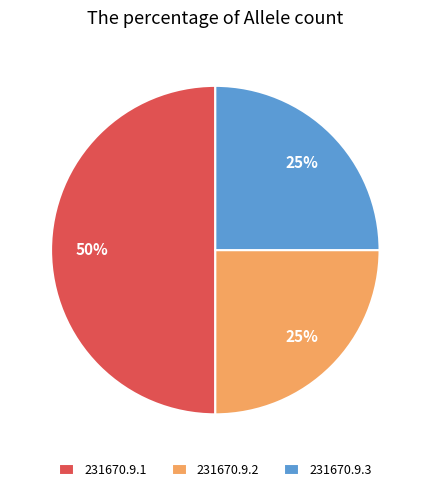

Is it true that 231670.9.3 is 25% of the pie?

True